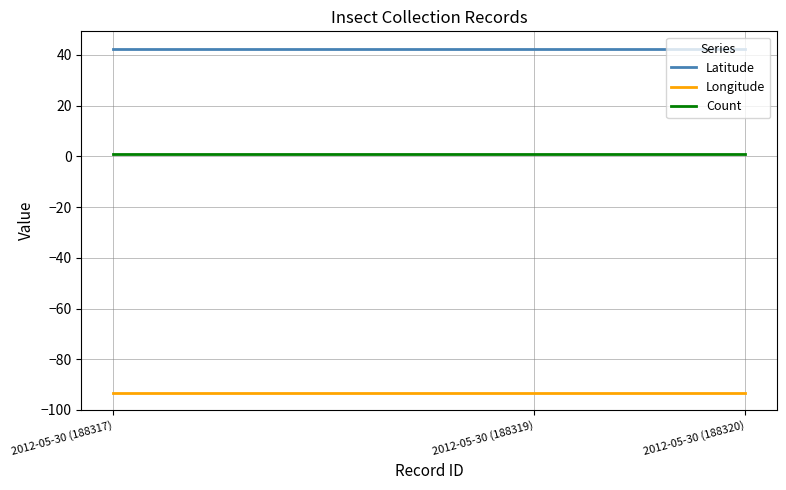

The value of Longitude at 2012-05-30 (188317) is -158.9. True or false?

False